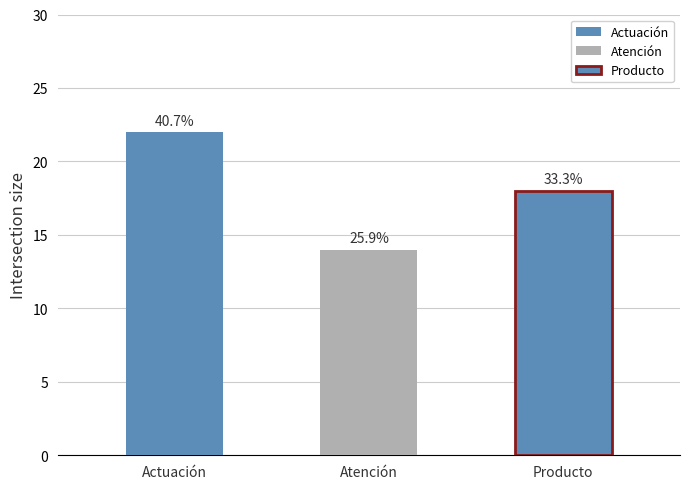

Reading left to right, what are all the values shown in this chart?

Actuación=22	Atención=14	Producto=18